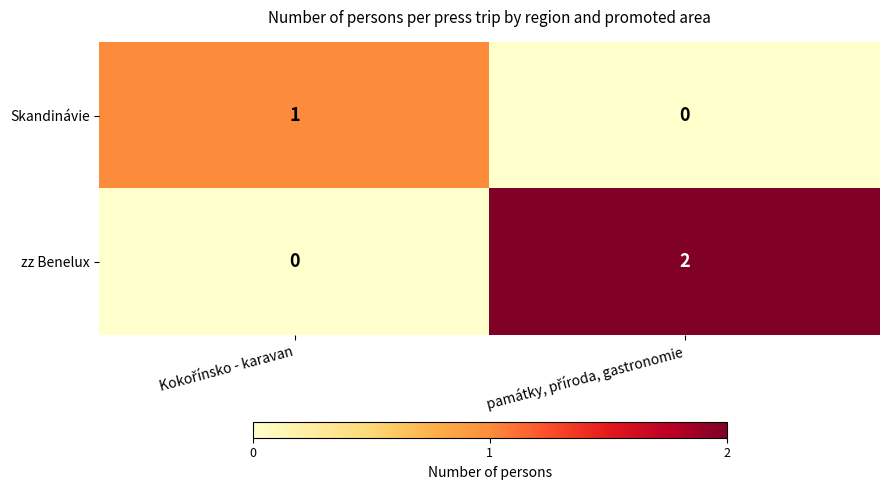

How many categories are shown in the chart?

2